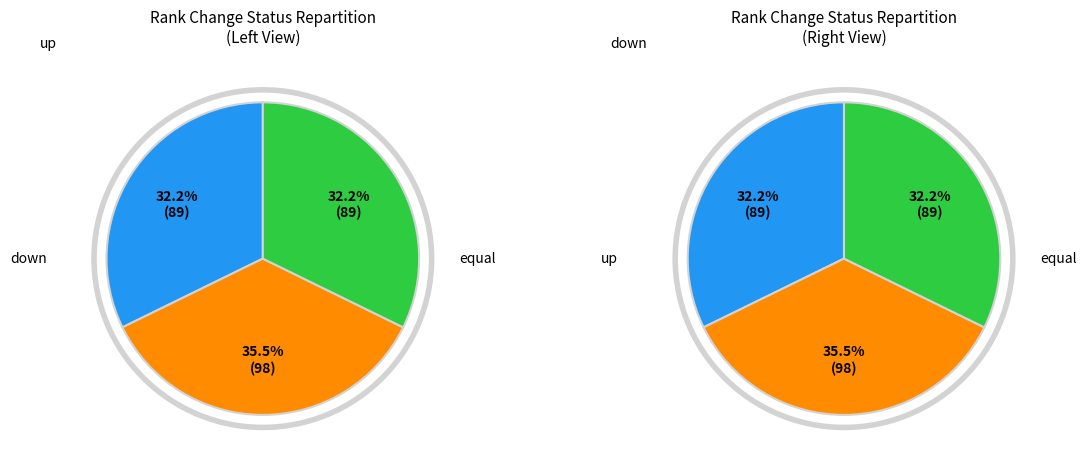

To the nearest percent, what is the combined percentage of equal and down?

68%